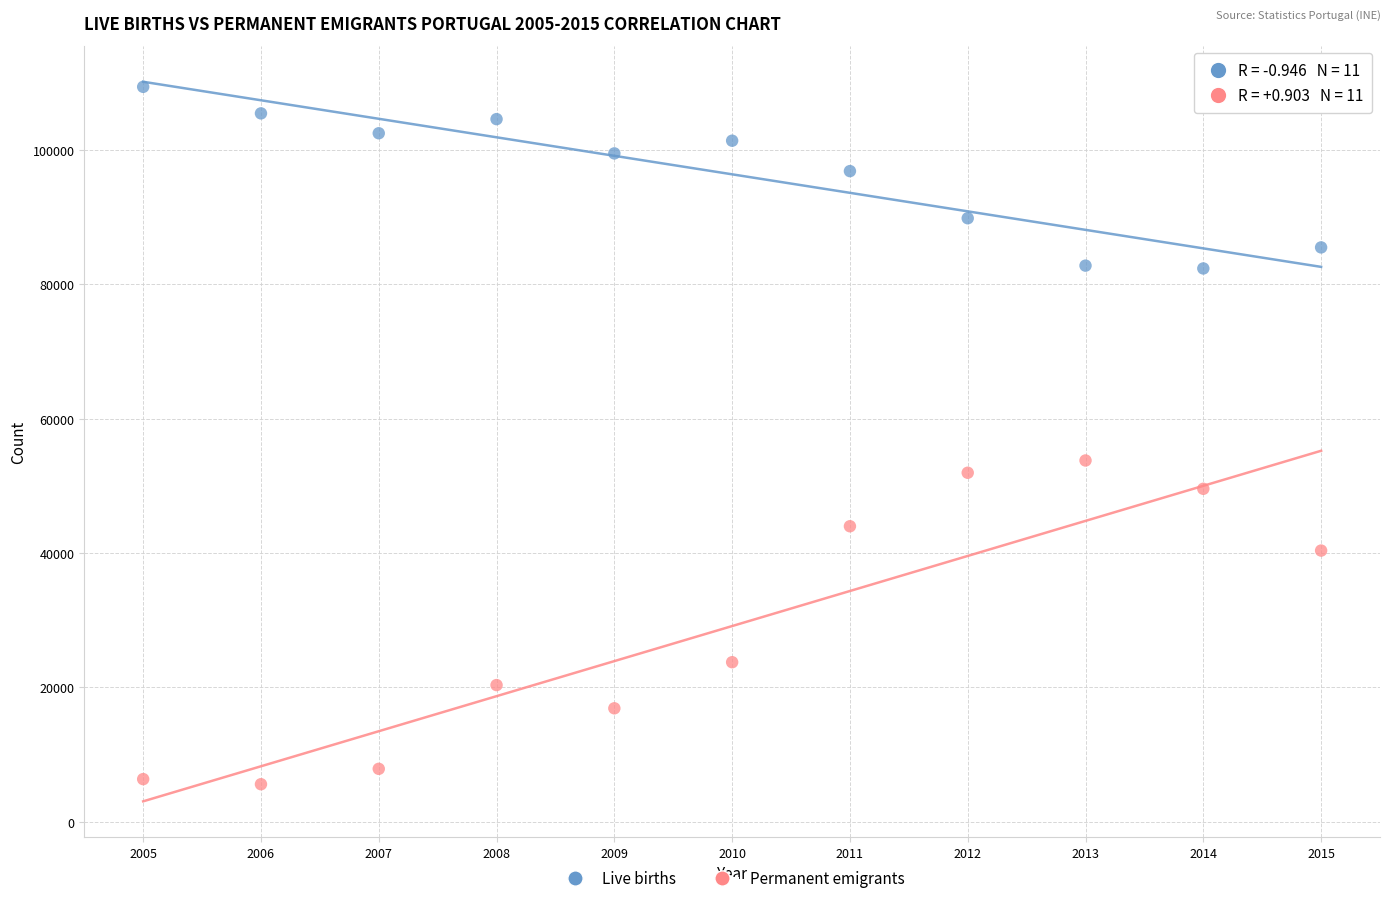

In the Permanent emigrants series, what Y value is closest to 29693?

23760